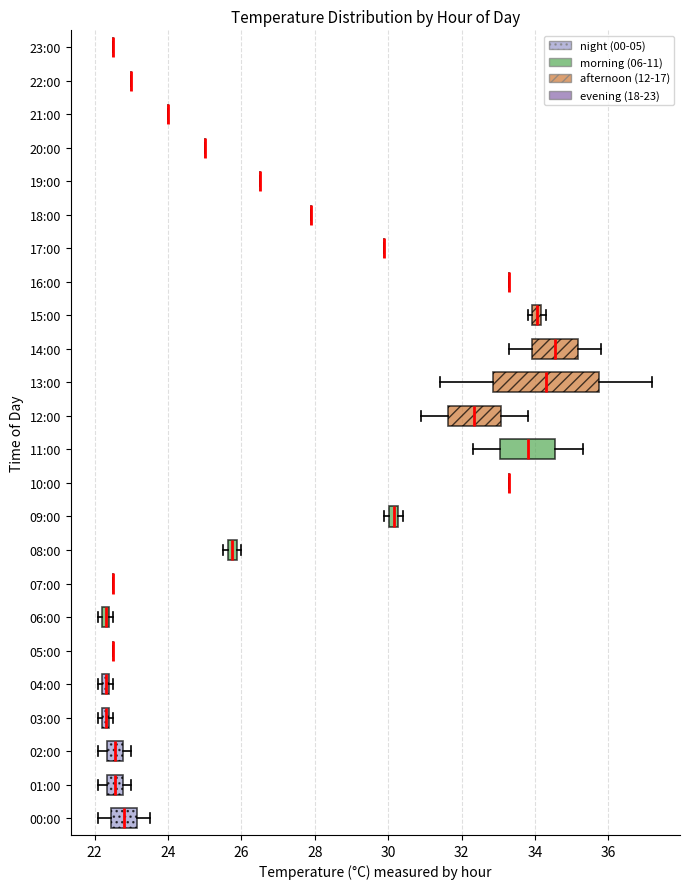

Which box is the widest, from its left edge to its right edge?

13:00